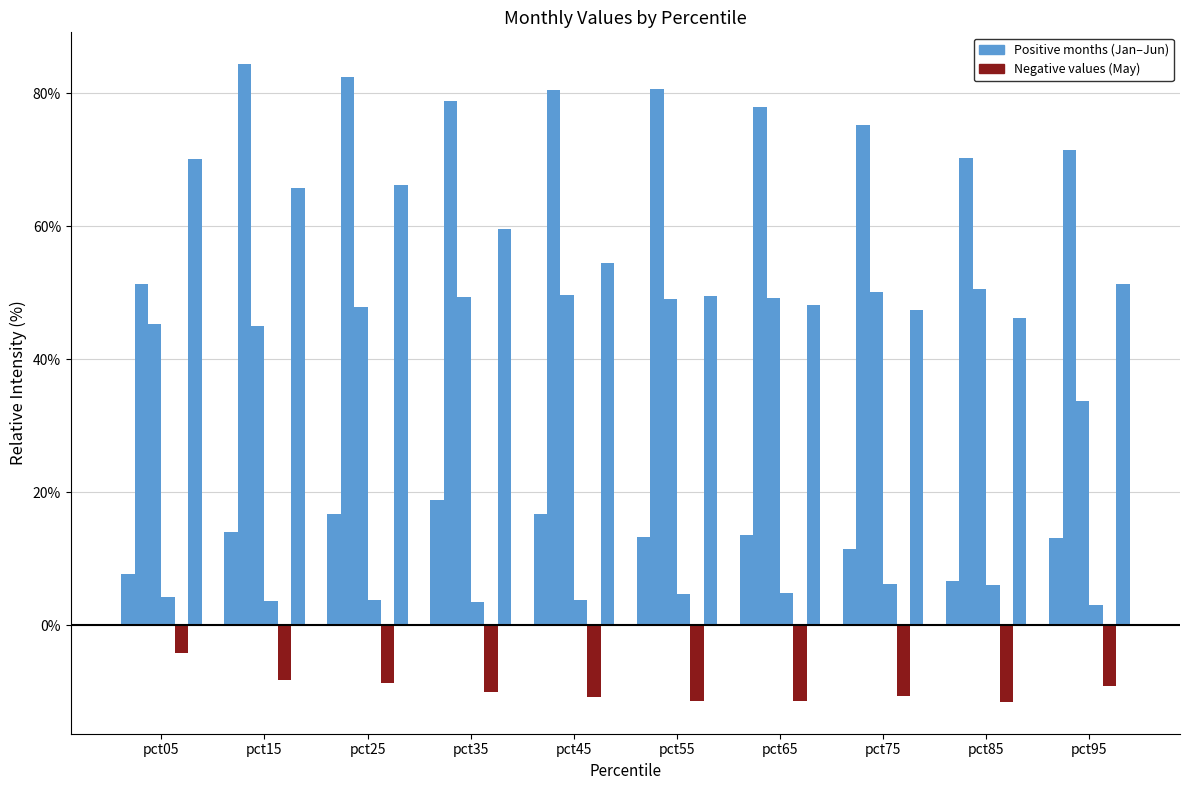

Does the chart contain stacked bars?

No